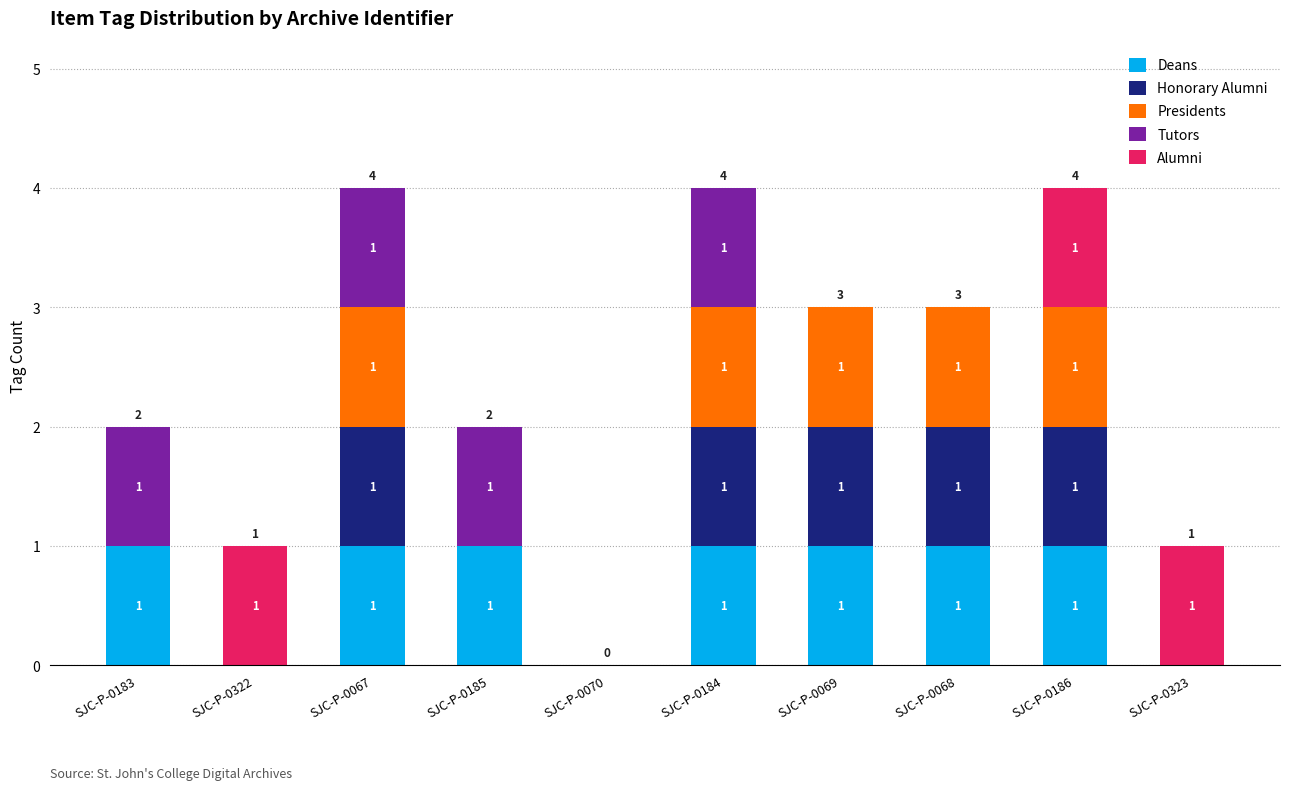

Are the bars grouped side by side (vs. stacked)?

No